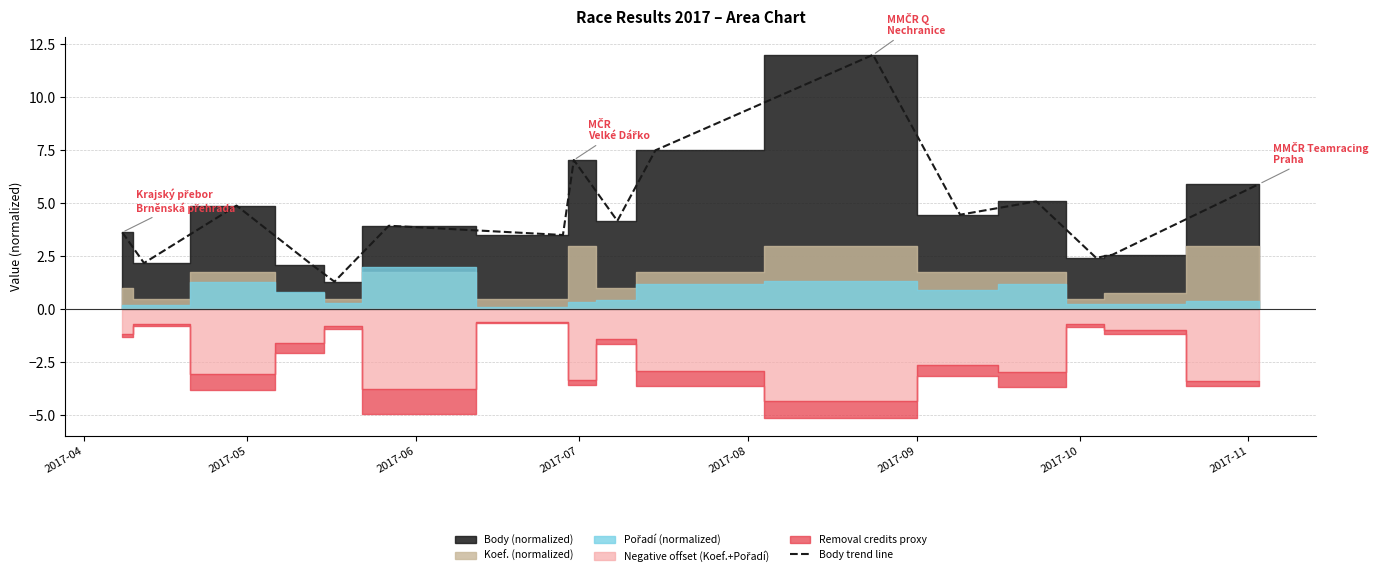

How many lines are shown in the chart?

1